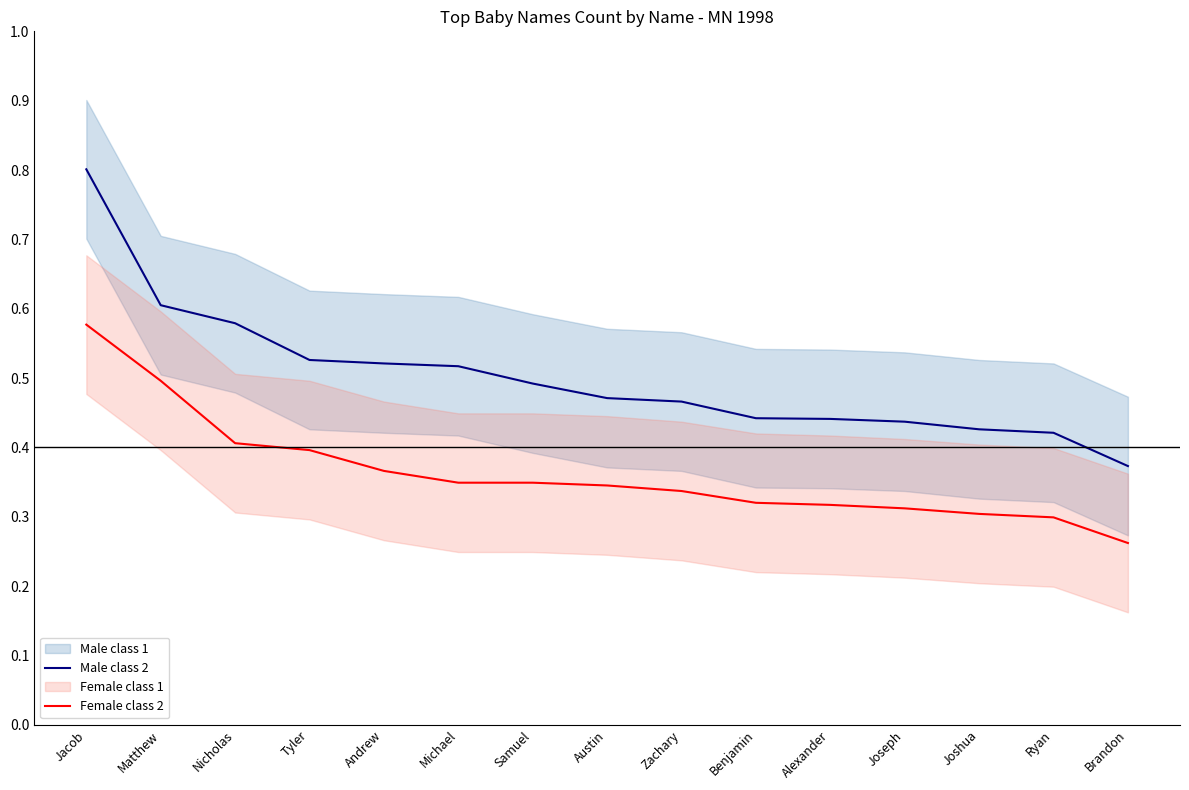

True or false: Male class 2 and Female class 2 intersect in this chart.

False